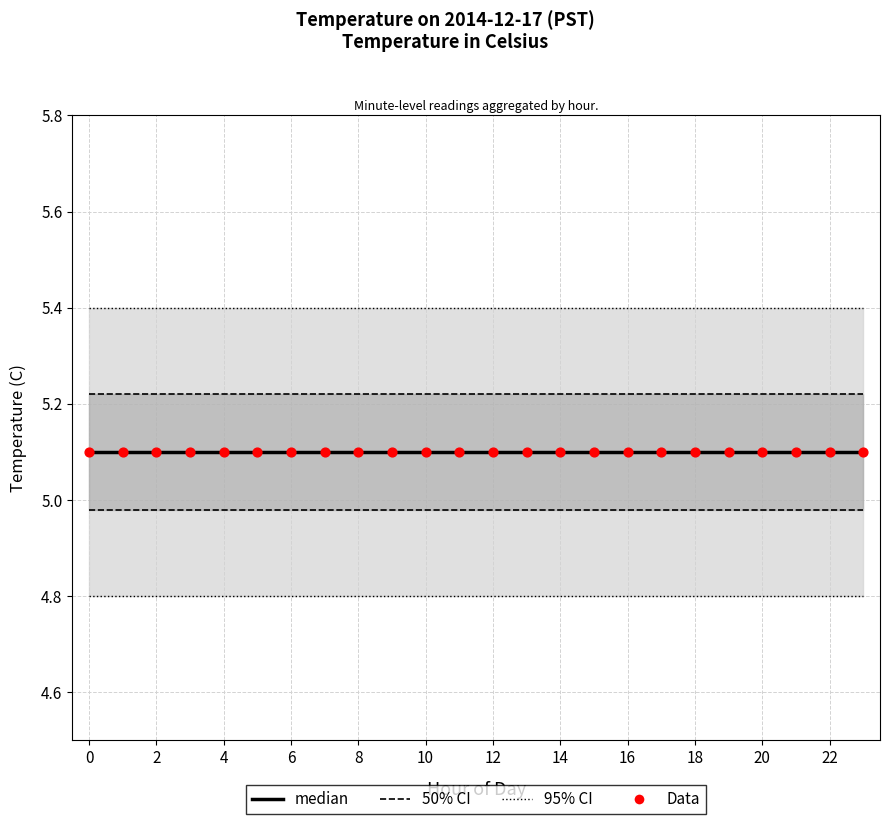

At how many categories does at least one series exceed 5?

24